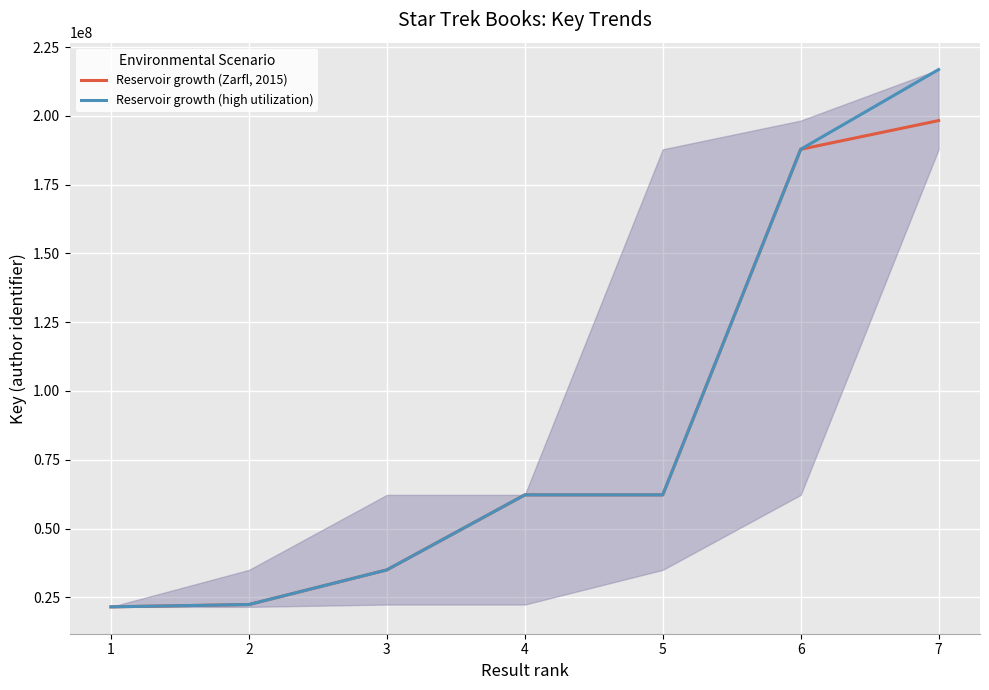

The Reservoir growth (Zarfl, 2015) series shows 34963185 at 3. True or false?

True